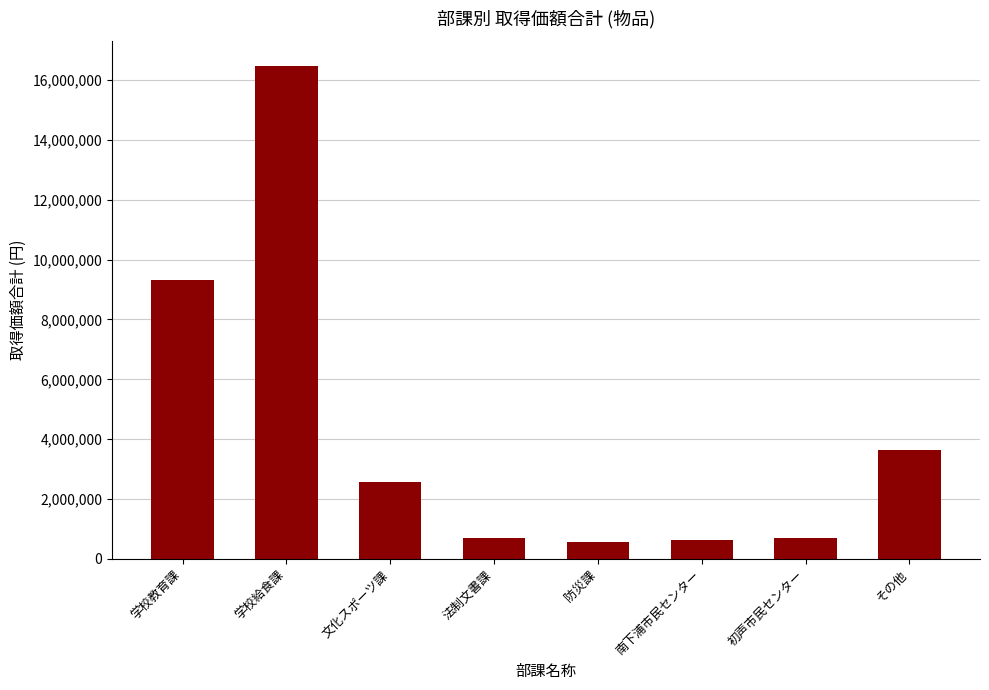

What is the change in value from 学校教育課 to 防災課?

-8759100